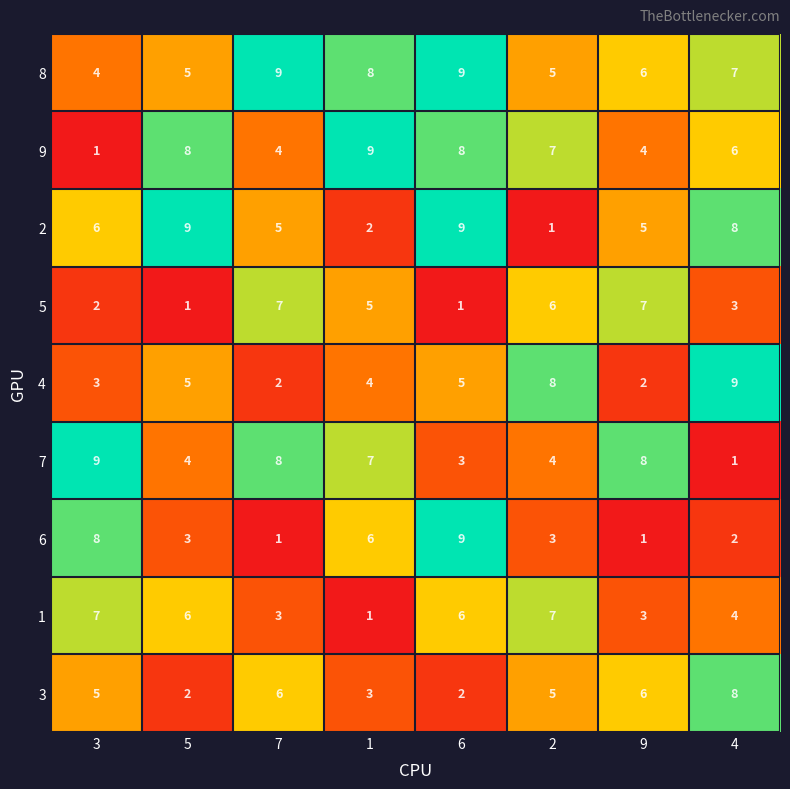

What is the difference between the second highest and second lowest values in the 1 series?

4